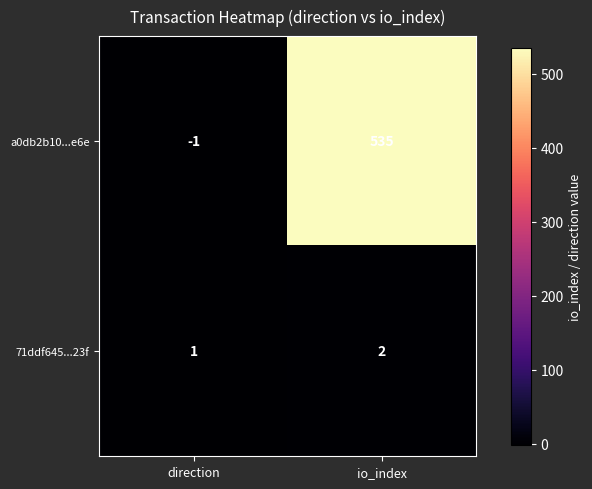

Rank the series by their average value, from highest to lowest.

a0db2b10...e6e, 71ddf645...23f